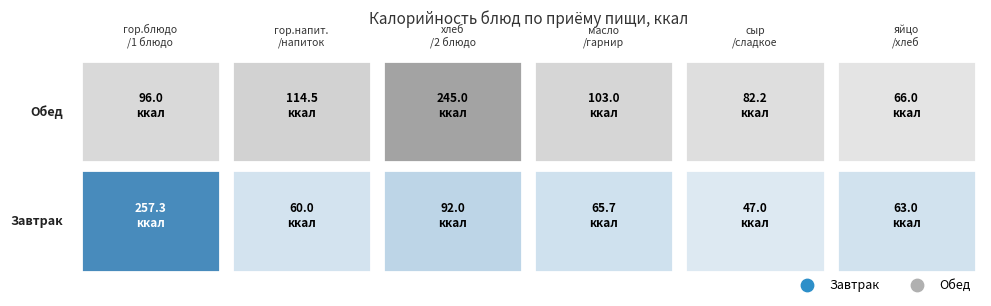

What is the difference between the Обед values at мол.продукт(сыр)/сладкое and хлеб/2 блюдо?

162.8